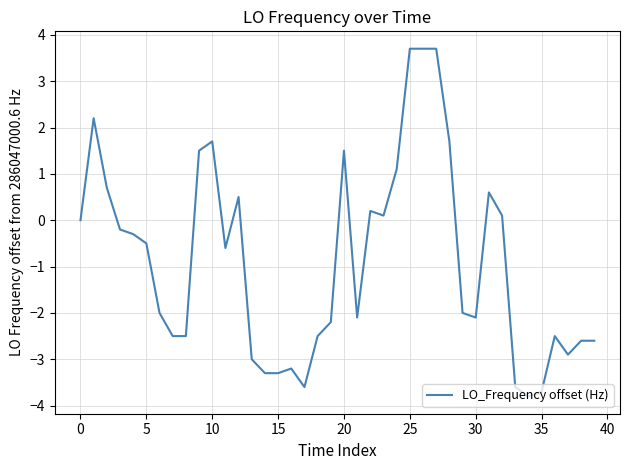

What is the difference between the maximum and minimum values?

7.5